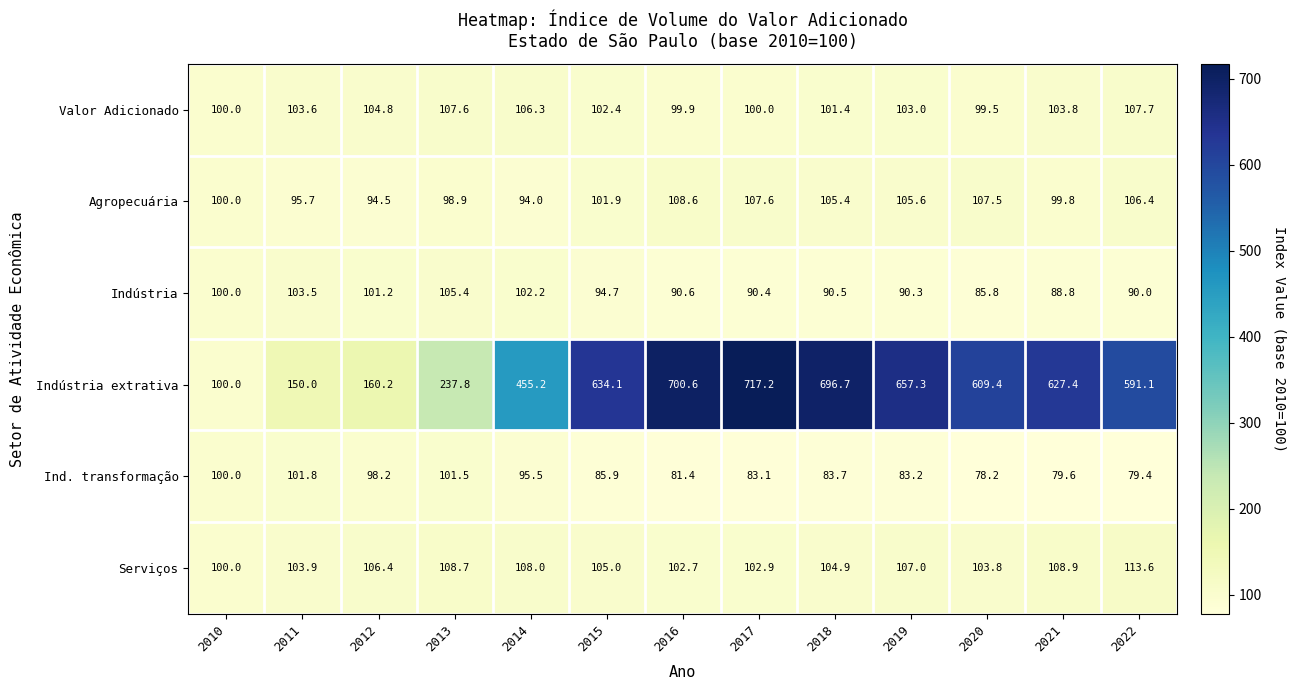

True or false: Indústria has a value of 161.4 at 2022.

False